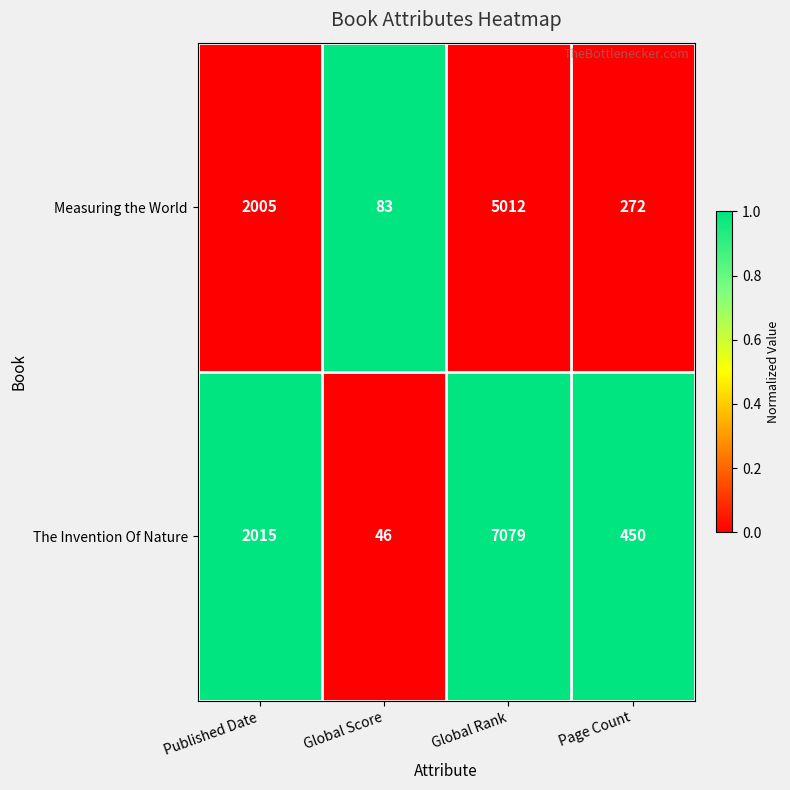

Rank the series at Published Date from highest to lowest value.

The Invention Of Nature, Measuring the World